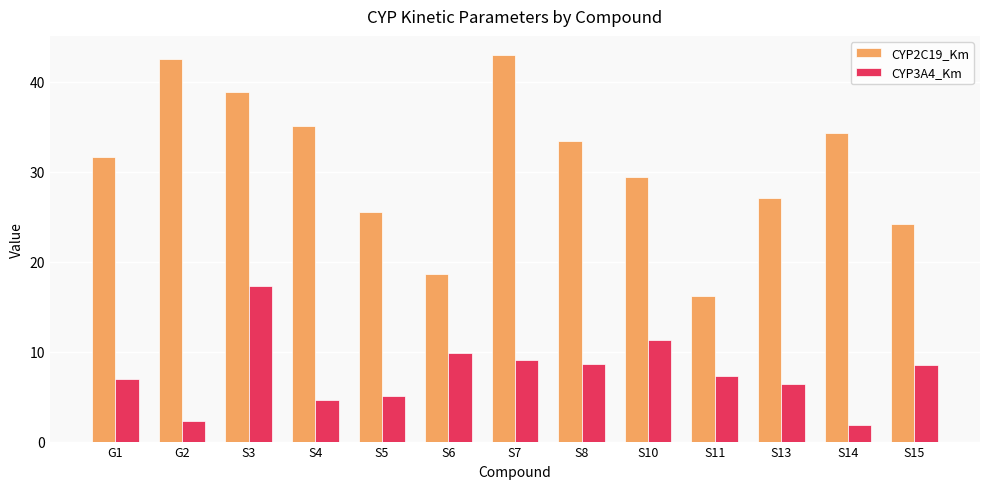

What are all the series names shown in the legend?

CYP2C19_Km, CYP3A4_Km